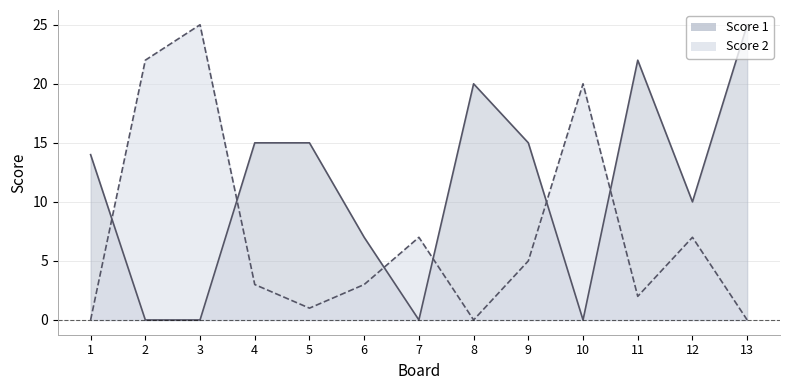

True or false: Score 1 has a value of 20 at 8.

True